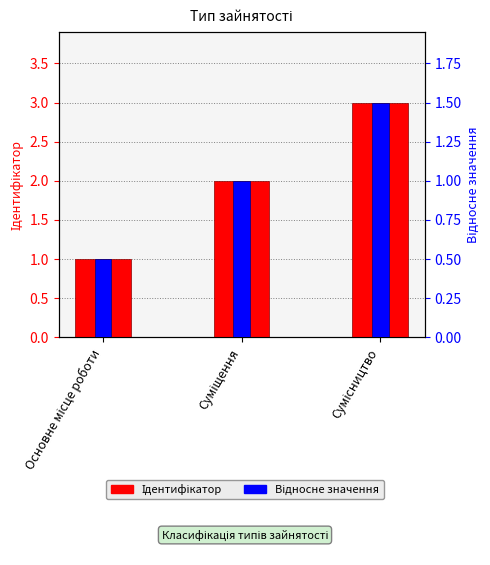

At which label does Ідентифікатор first exceed 2?

Сумісництво